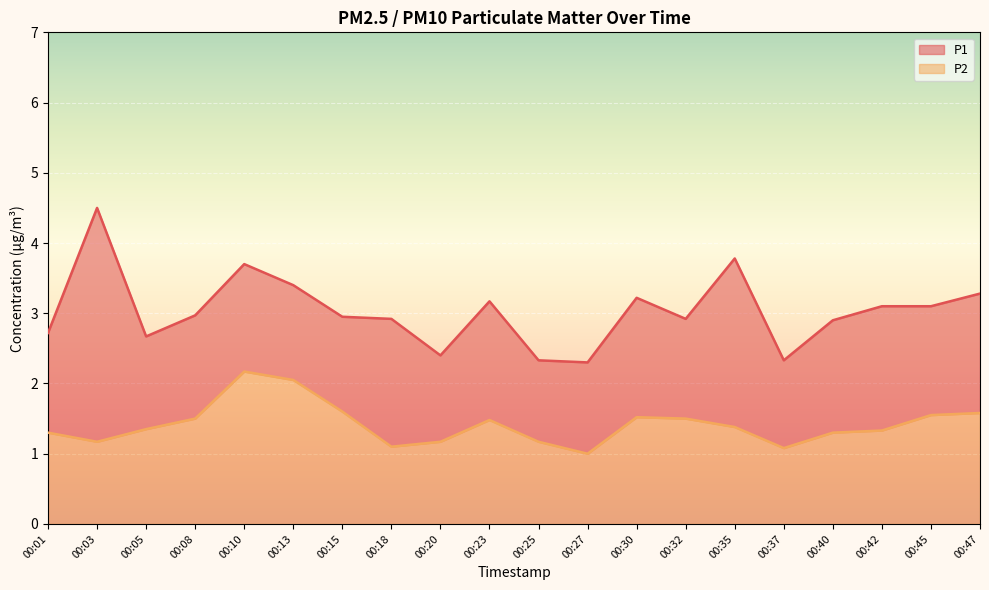

Reading right to left, what are all the values shown in this chart?

P1: 00:47=3.3	00:45=3.1	00:42=3.1	00:40=2.9	00:37=2.3	00:35=3.8	00:32=2.9	00:30=3.2	00:27=2.3	00:25=2.3	00:23=3.2	00:20=2.4	00:18=2.9	00:15=3.0	00:13=3.4	00:10=3.7	00:08=3.0	00:05=2.7	00:03=4.5	00:01=2.7
P2: 00:47=1.6	00:45=1.6	00:42=1.3	00:40=1.3	00:37=1.1	00:35=1.4	00:32=1.5	00:30=1.5	00:27=1.0	00:25=1.2	00:23=1.5	00:20=1.2	00:18=1.1	00:15=1.6	00:13=2.0	00:10=2.2	00:08=1.5	00:05=1.4	00:03=1.2	00:01=1.3